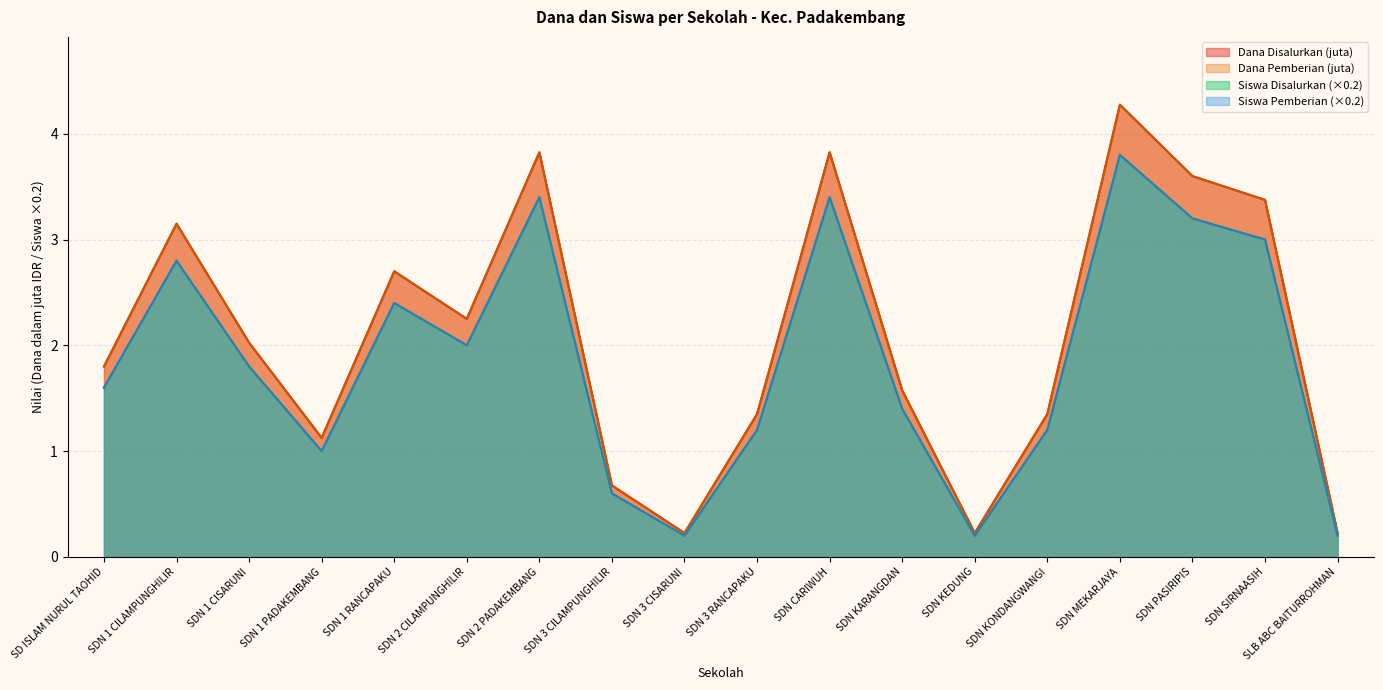

Count the number of data series in this chart.

4